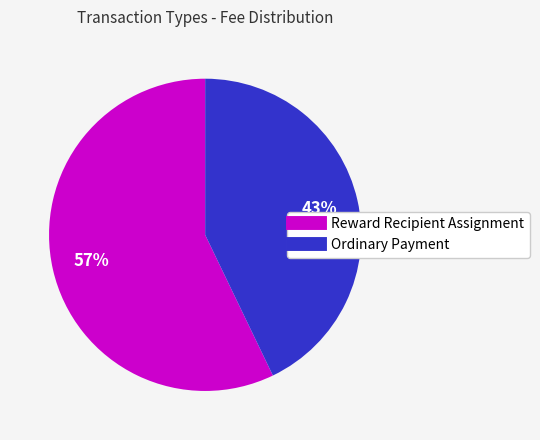

How many segments does this pie chart have?

2